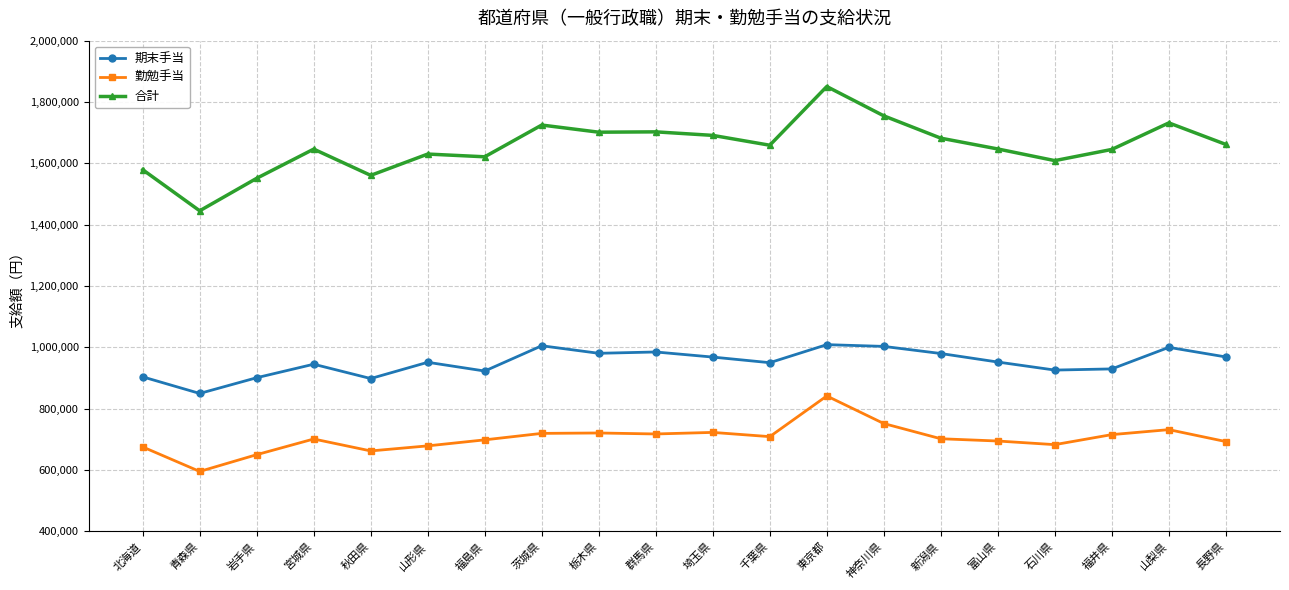

What is the label of the 14th point from the right?

福島県